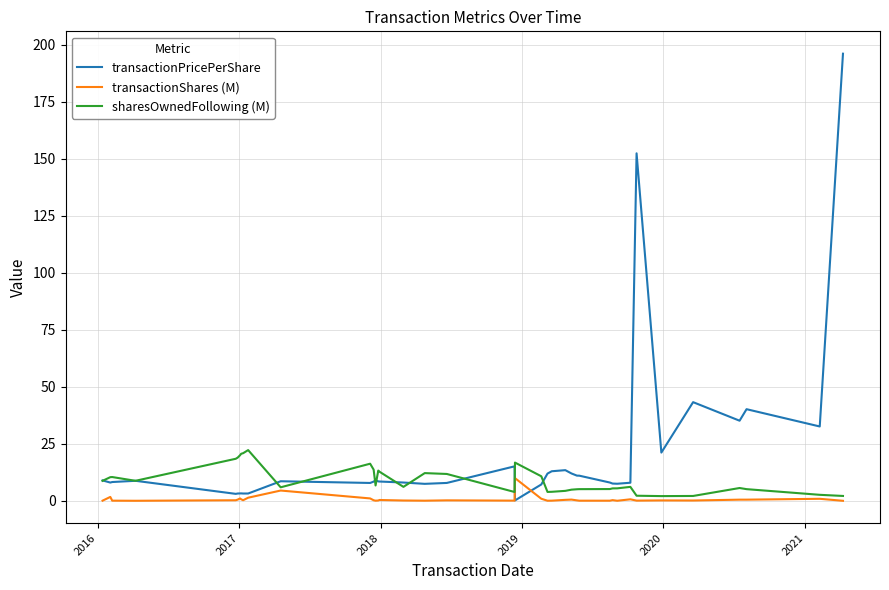

Rank the series by their average value, from lowest to highest.

transactionShares (M), sharesOwnedFollowing (M), transactionPricePerShare